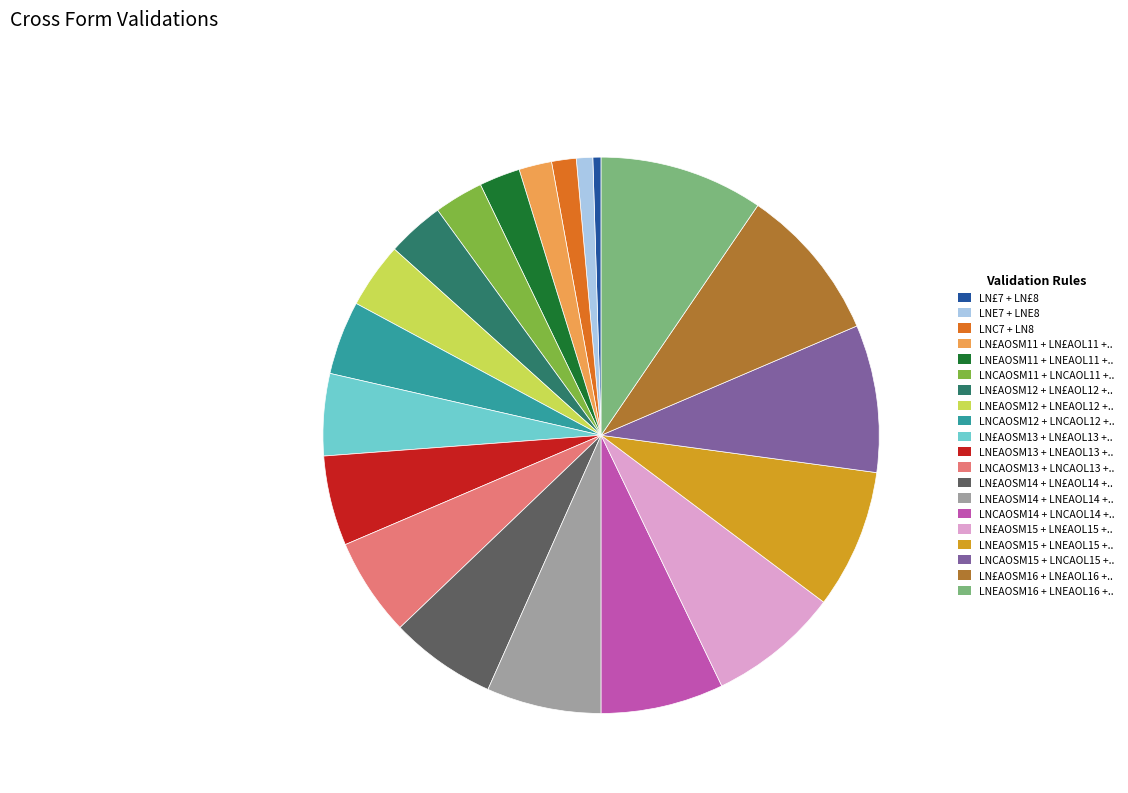

Is there any slice that represents more than half of the pie?

No